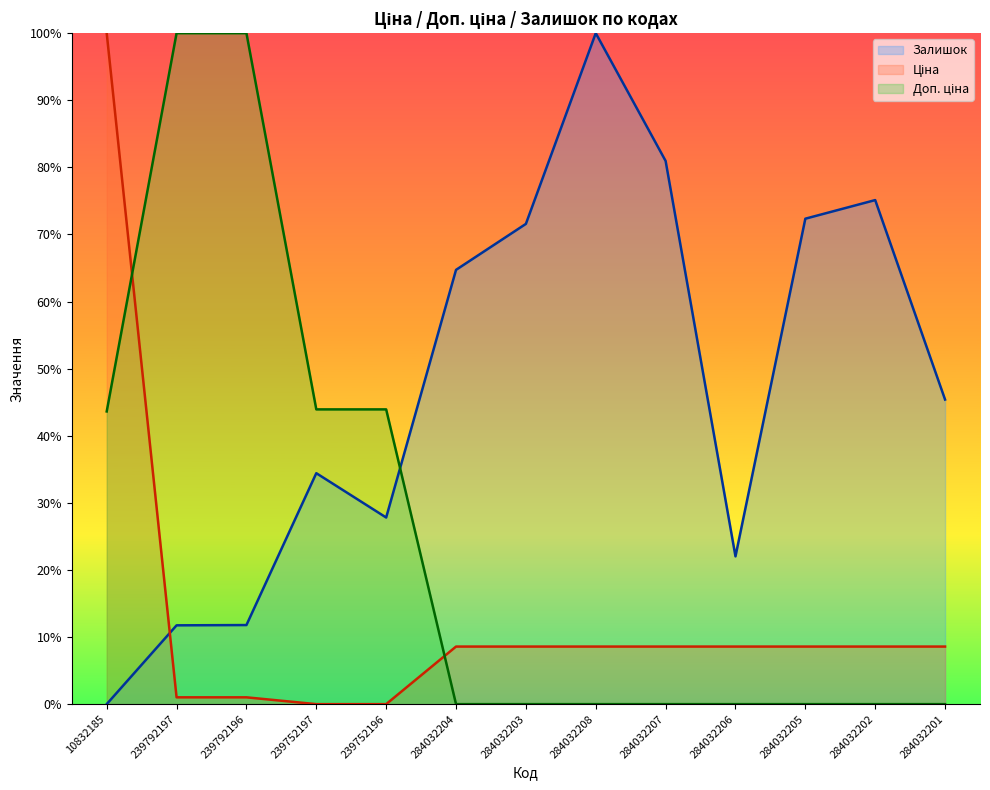

How many lines are shown in the chart?

3